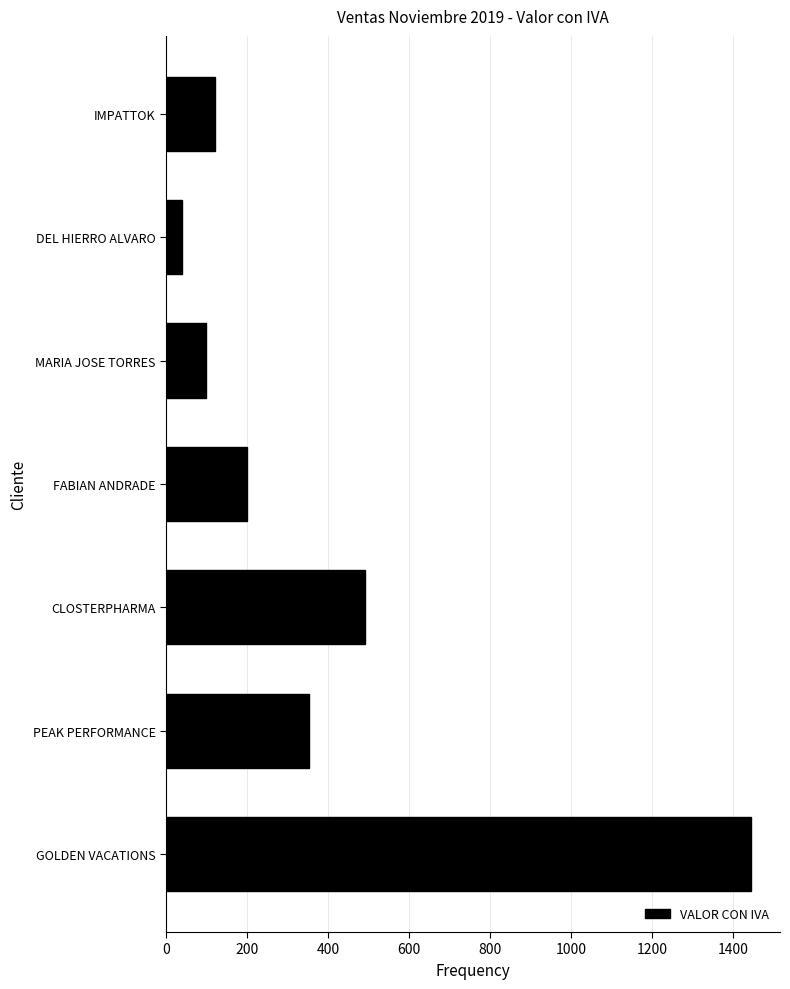

What is the minimum value shown in the chart?

40.0